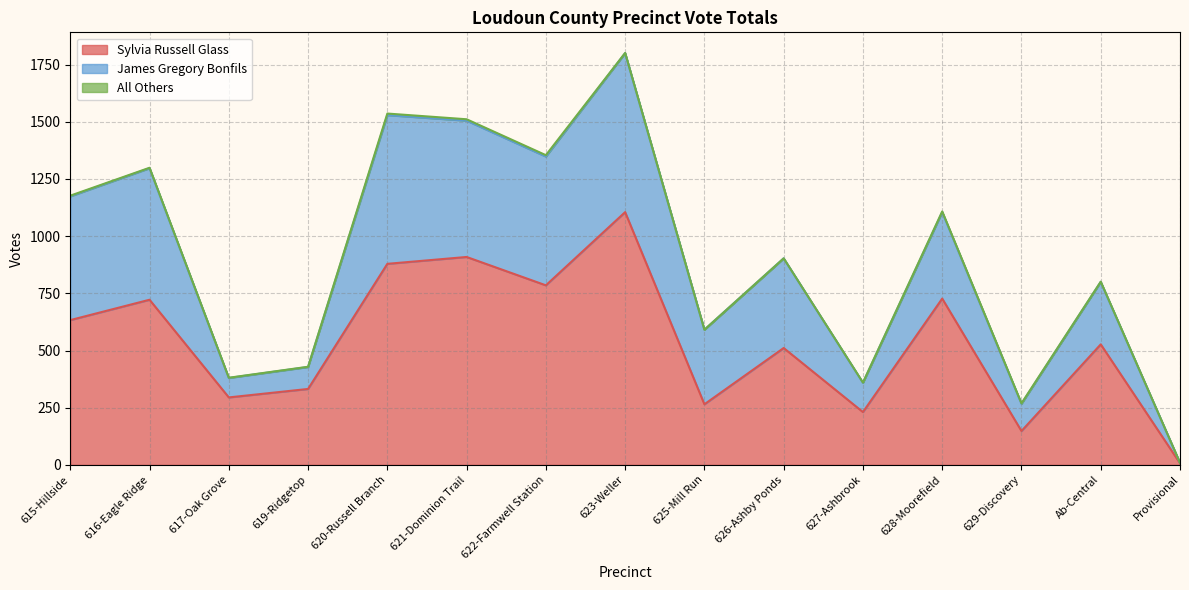

What is the difference between the highest and lowest values at Ab-Central?

526